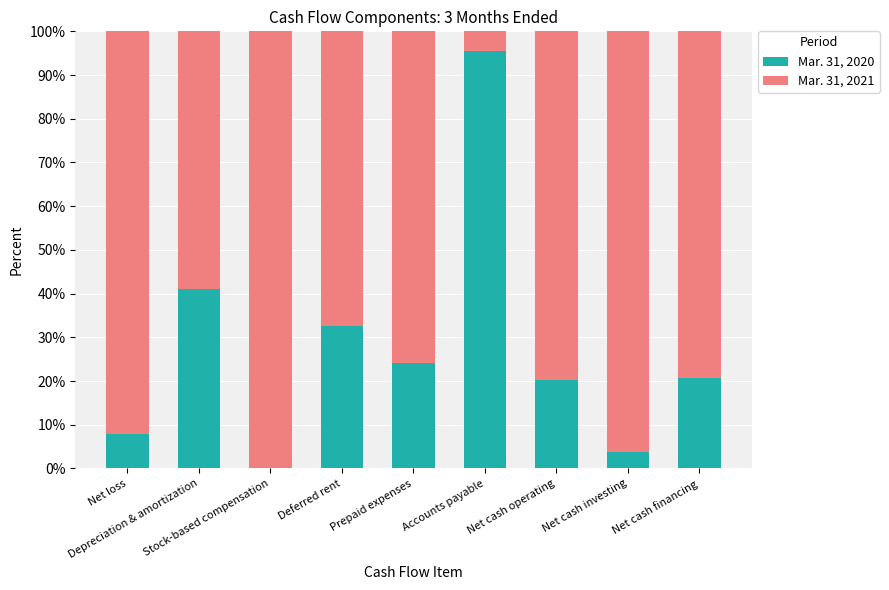

What is the maximum value for Mar. 31, 2020?

95.5